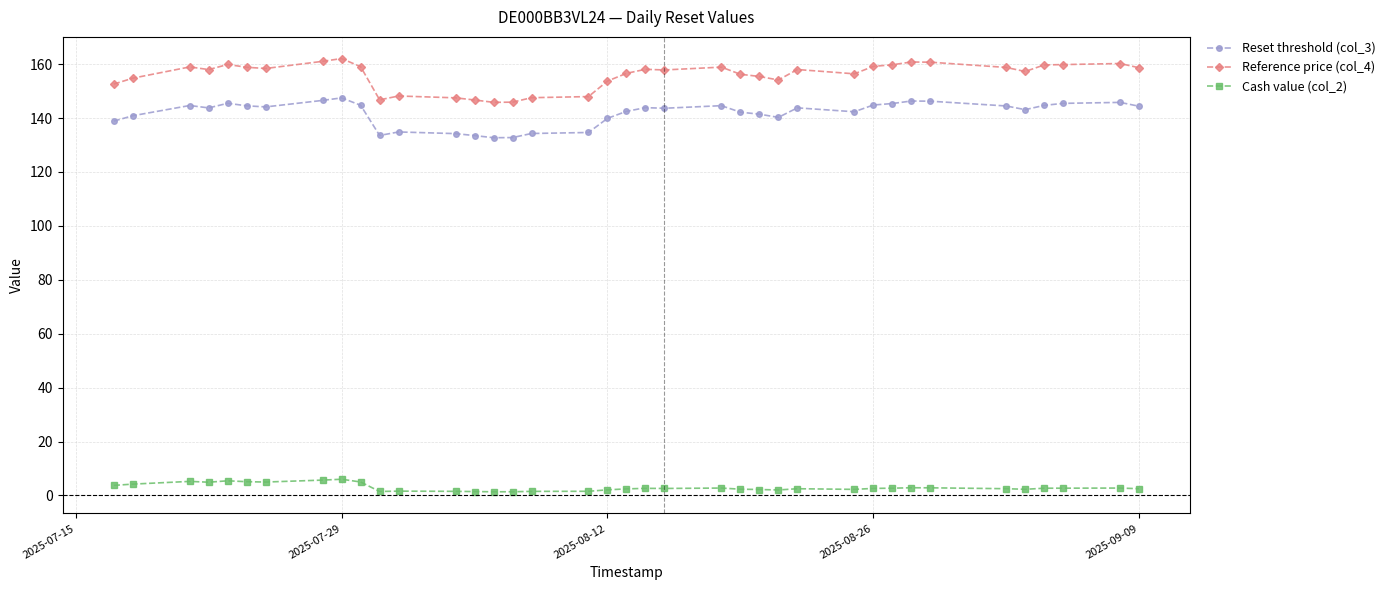

What is the sum of all Reset threshold (col_3) values?

5387.0